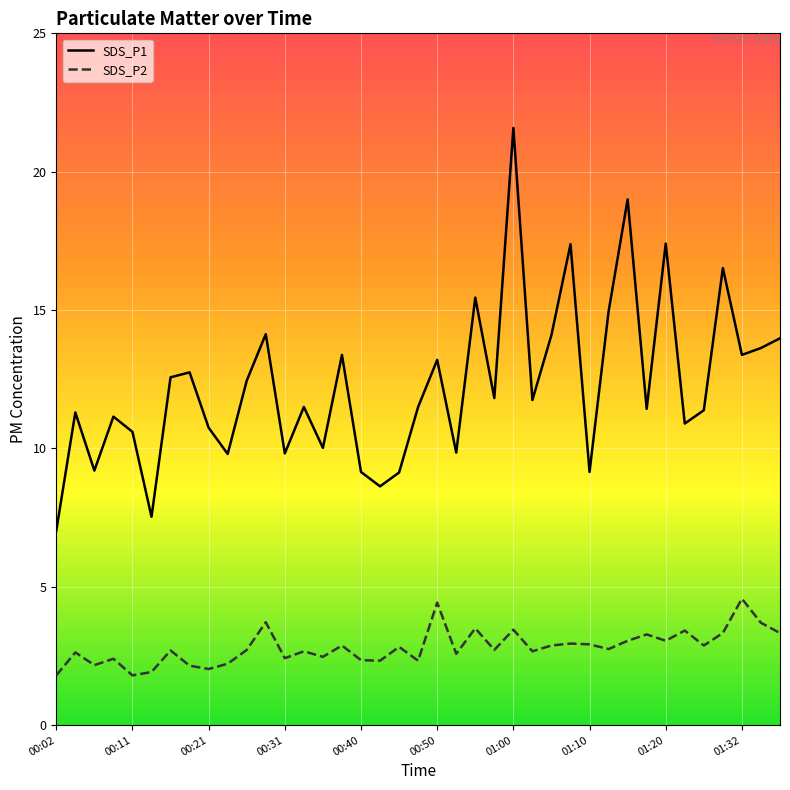

Is the value of SDS_P2 at 29 greater than the value of SDS_P1 at 17?

No